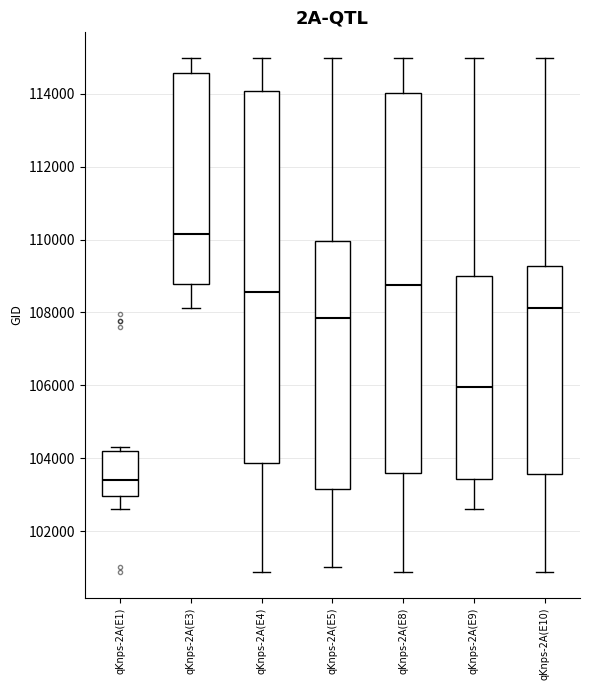

Which box has the highest median line?

qKnps-2A(E3)